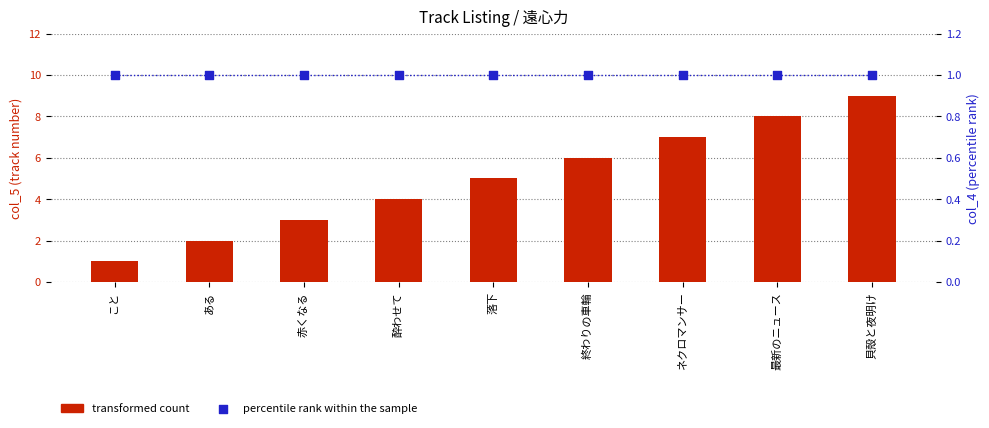

What is the total value across all series at 落下?

6